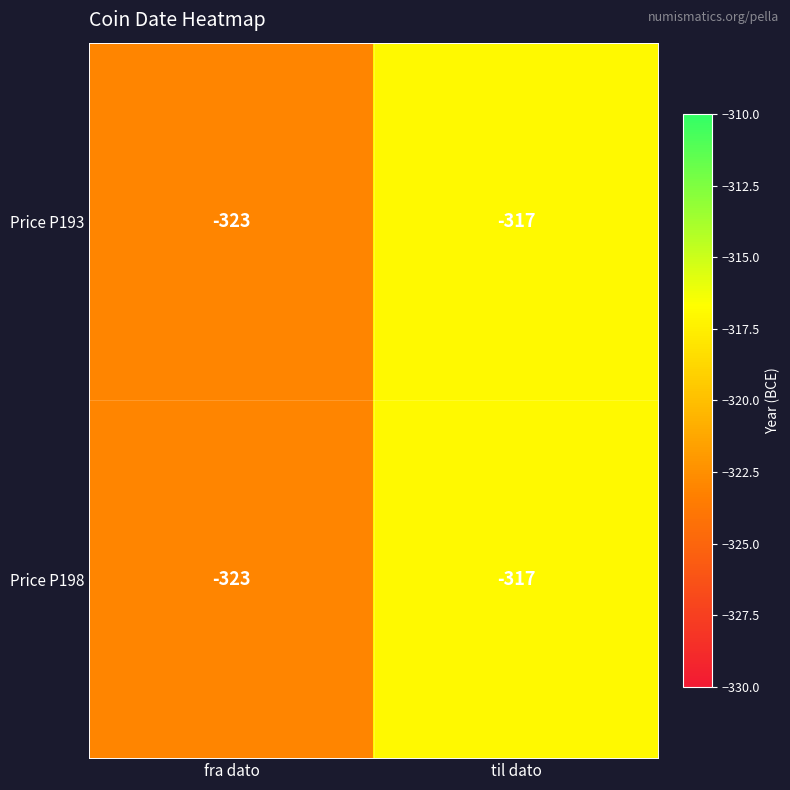

Is it true that Price P198 equals -445 at til dato?

False